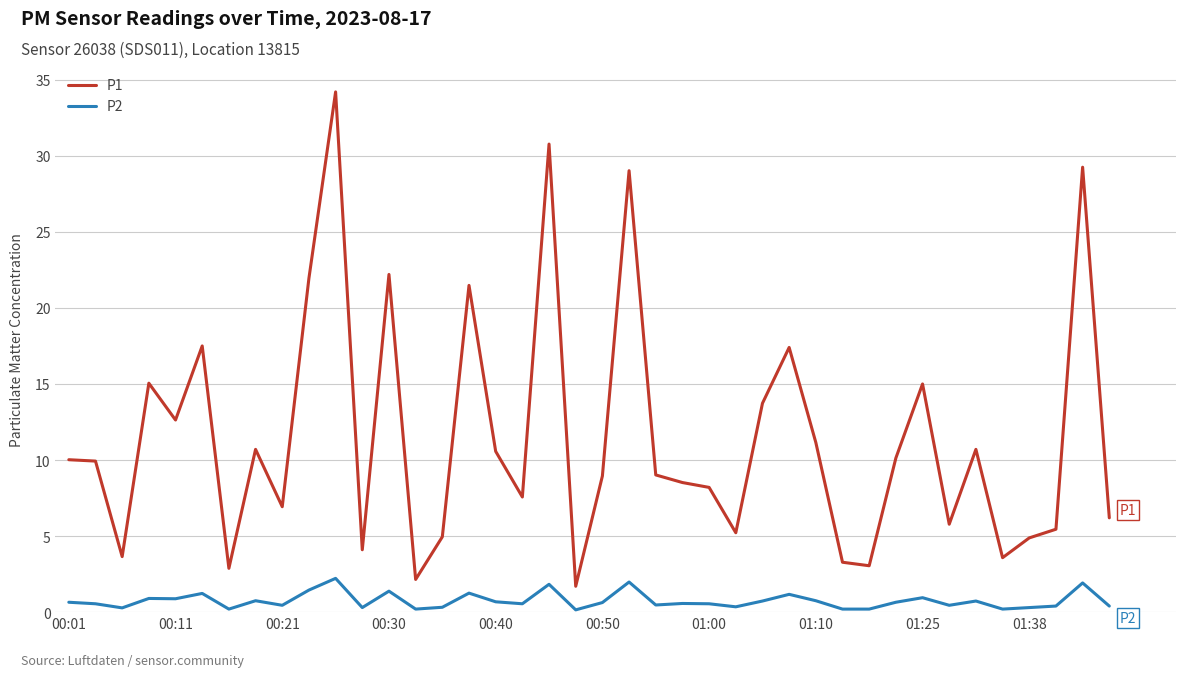

What is the difference between the maximum and minimum values in the P1 series?

32.5